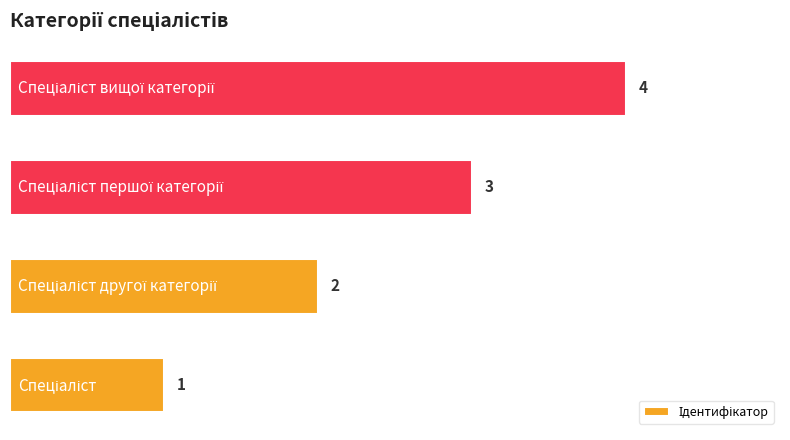

What is the sum of all values?

10